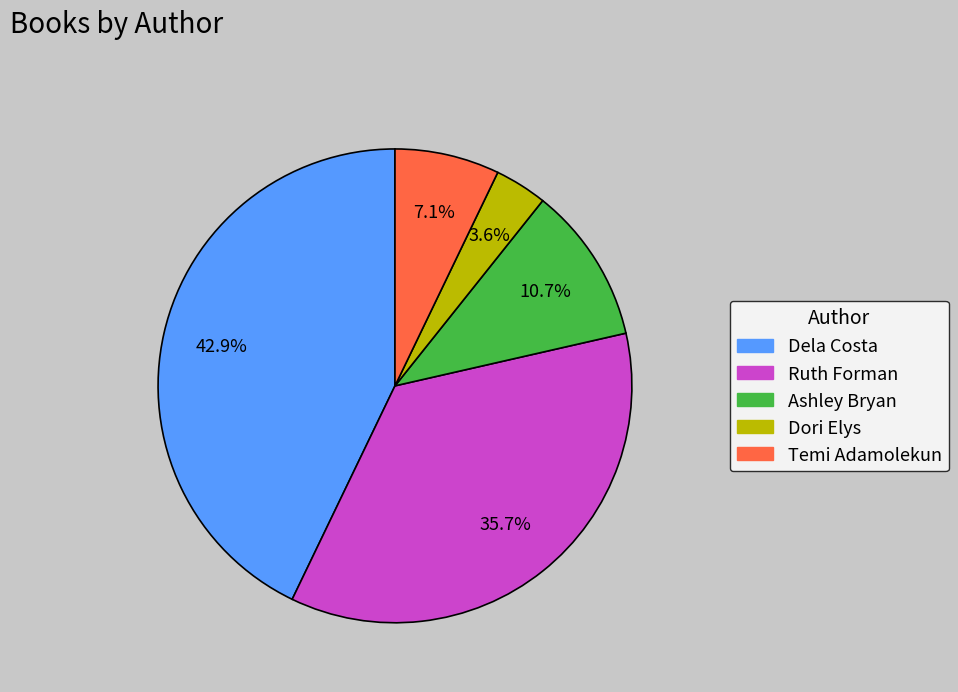

Is there any slice that represents more than half of the pie?

No